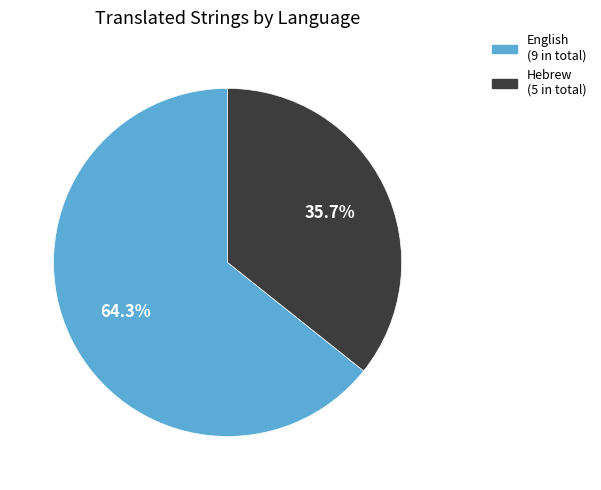

How many slices are in this pie chart?

2